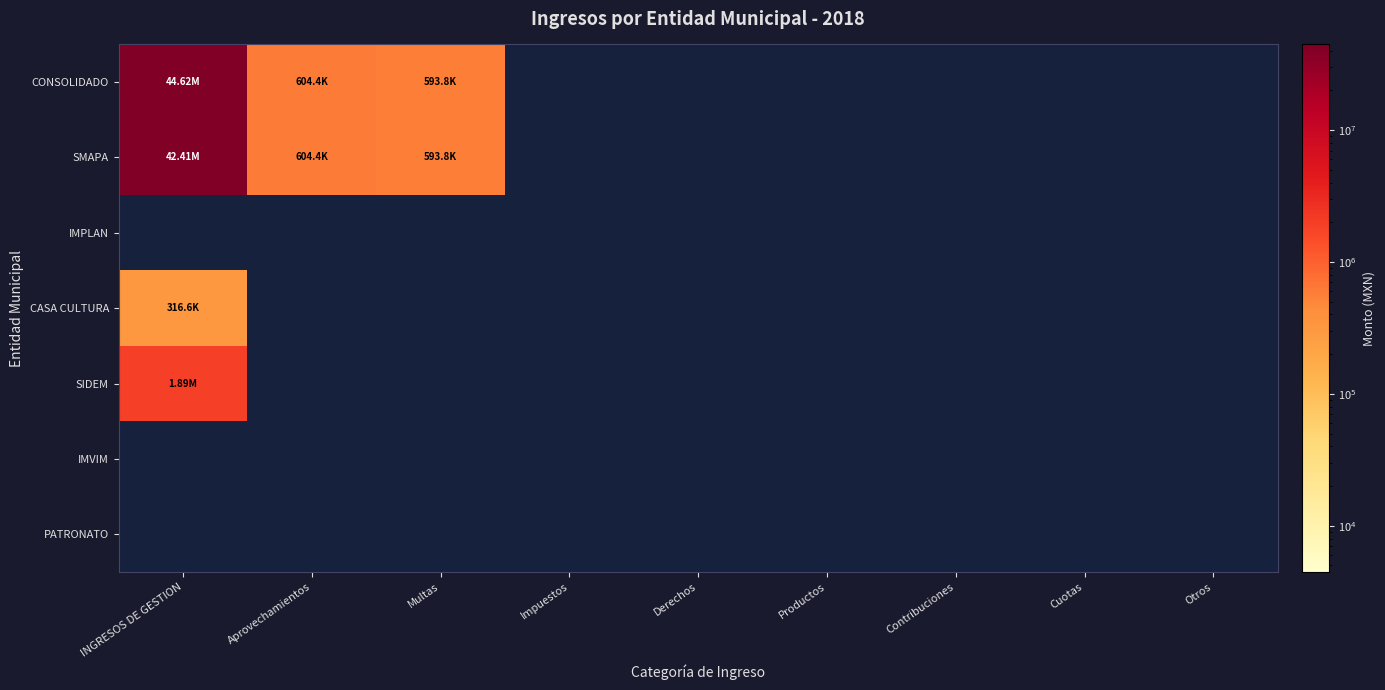

How many data points does each series have?

9